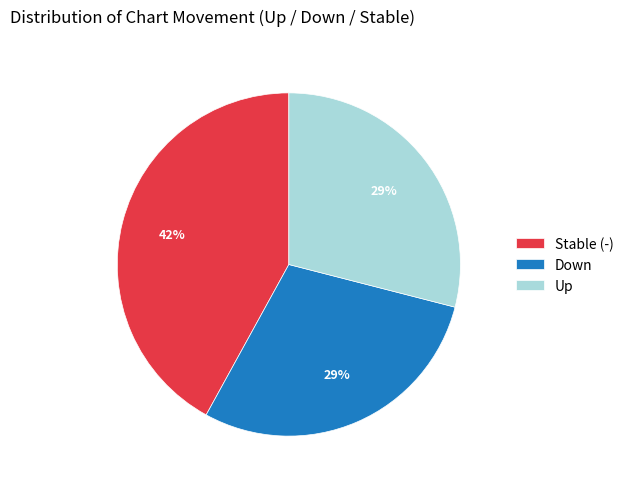

Is there a majority slice in this chart?

No